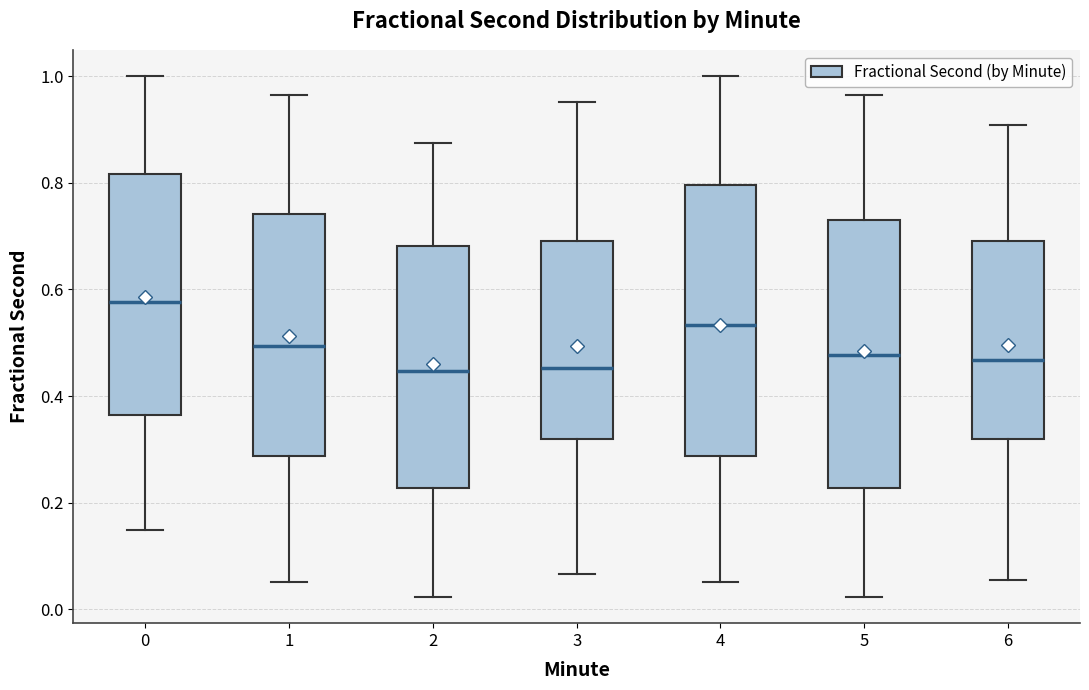

Where does the lower whisker of the box at x = 4 end on the y-axis? The values are not printed on the chart, so give them approximately, as read against the axis.

0.06